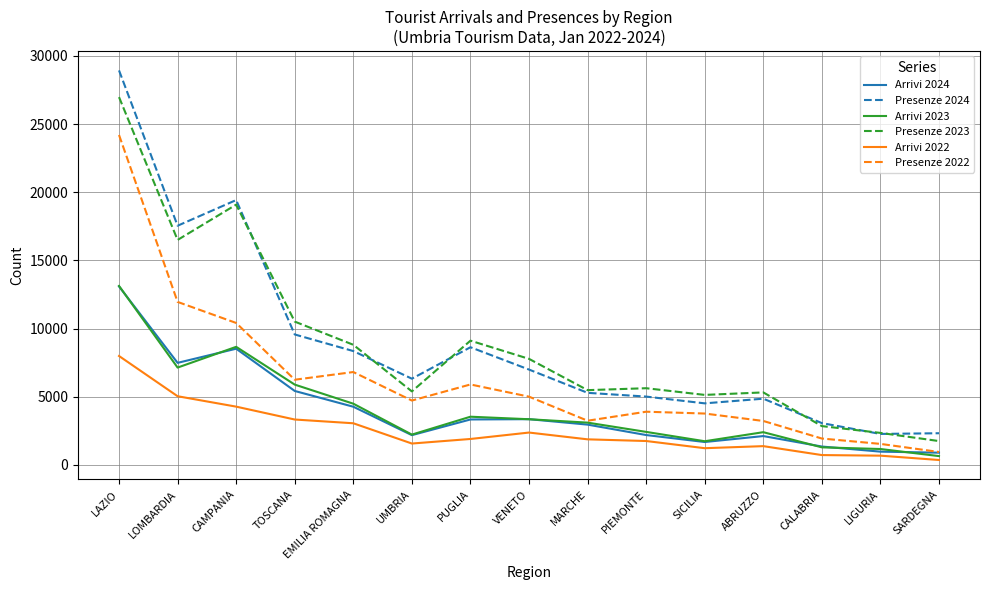

What are all the series names shown in the legend?

Arrivi 2024, Presenze 2024, Arrivi 2023, Presenze 2023, Arrivi 2022, Presenze 2022